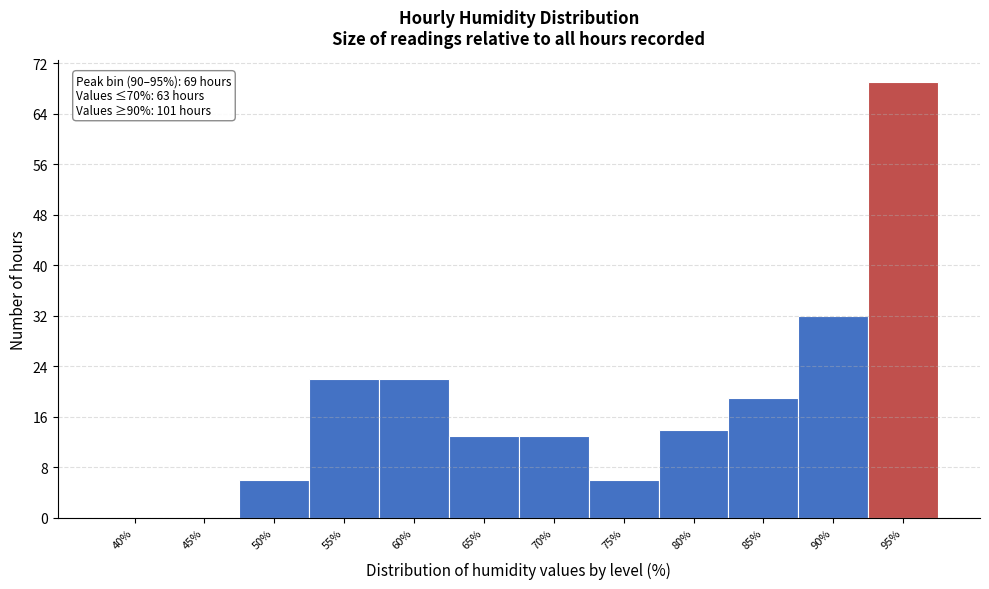

Reading left to right, what are all the values shown in this chart?

40%=0	45%=0	50%=6	55%=22	60%=22	65%=13	70%=13	75%=6	80%=14	85%=19	90%=32	95%=69